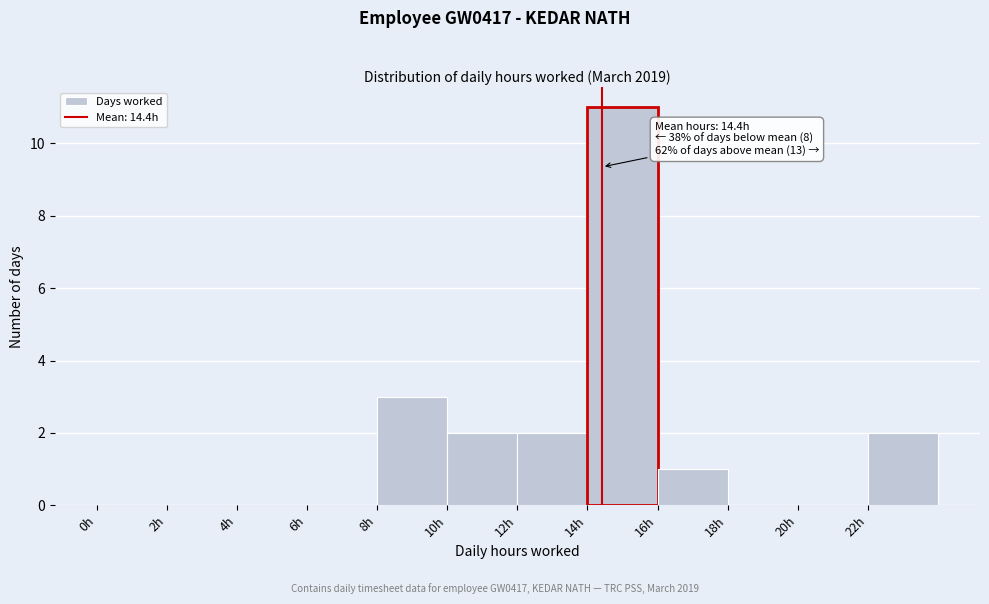

Over which range of the x-axis is the bar tallest?

14 to 16